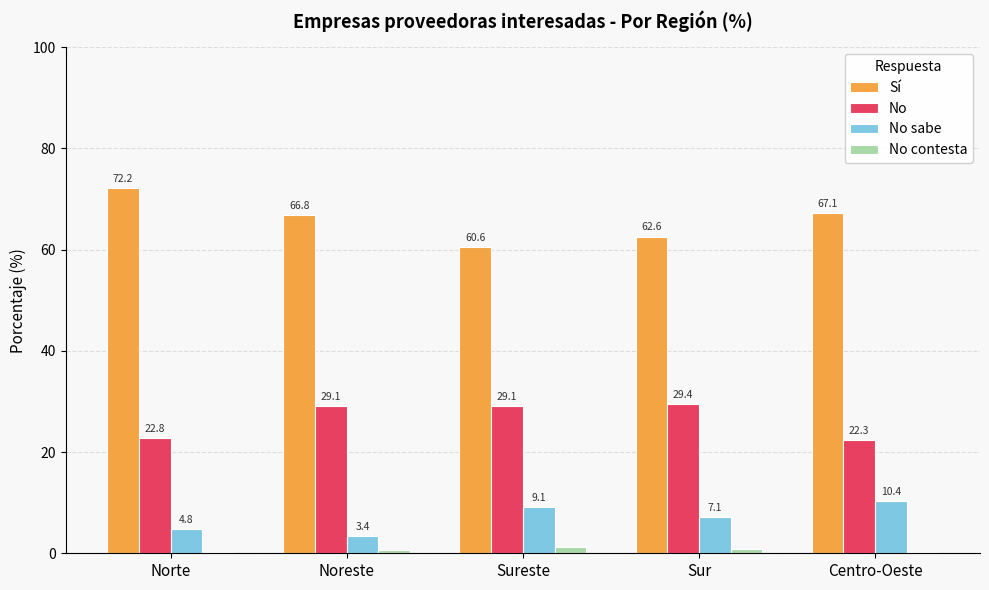

What is the maximum value shown in the chart?

72.2